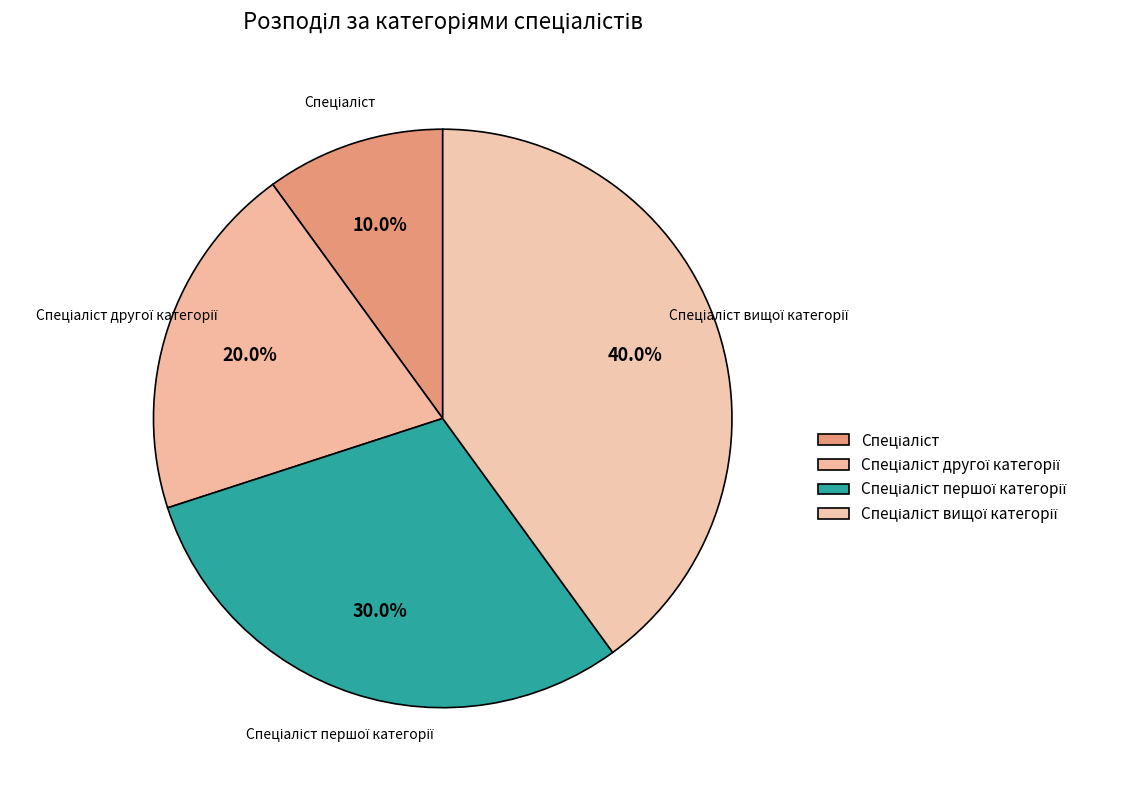

Combined, what portion of the pie is Спеціаліст and Спеціаліст першої категорії?

40.0%